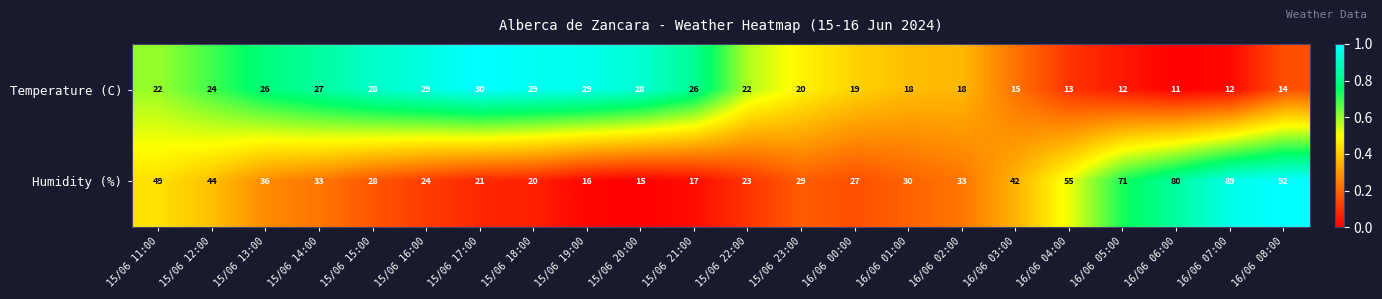

Between 15/06 17:00 and 15/06 23:00, which series saw the biggest shift?

Temperature (C)